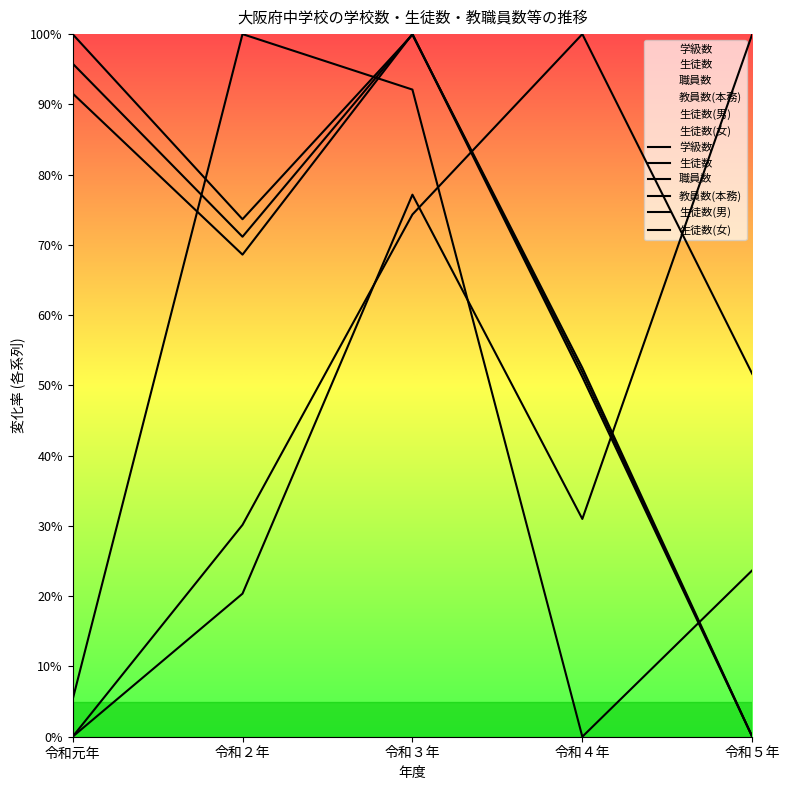

Is the value of 学級数 at 令和５年 greater than the value of 生徒数 at 令和３年?

No